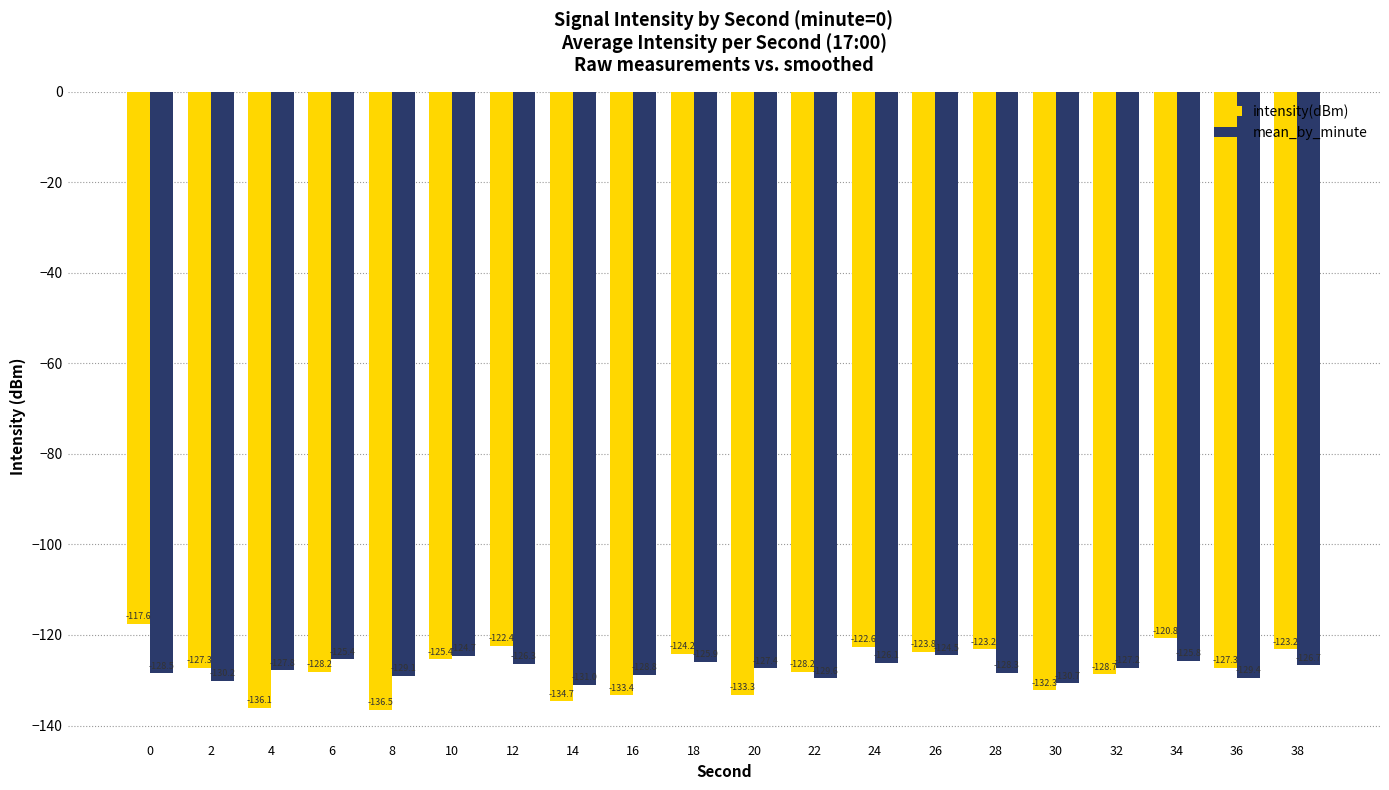

What are all the series names shown in the legend?

intensity(dBm), mean_by_minute